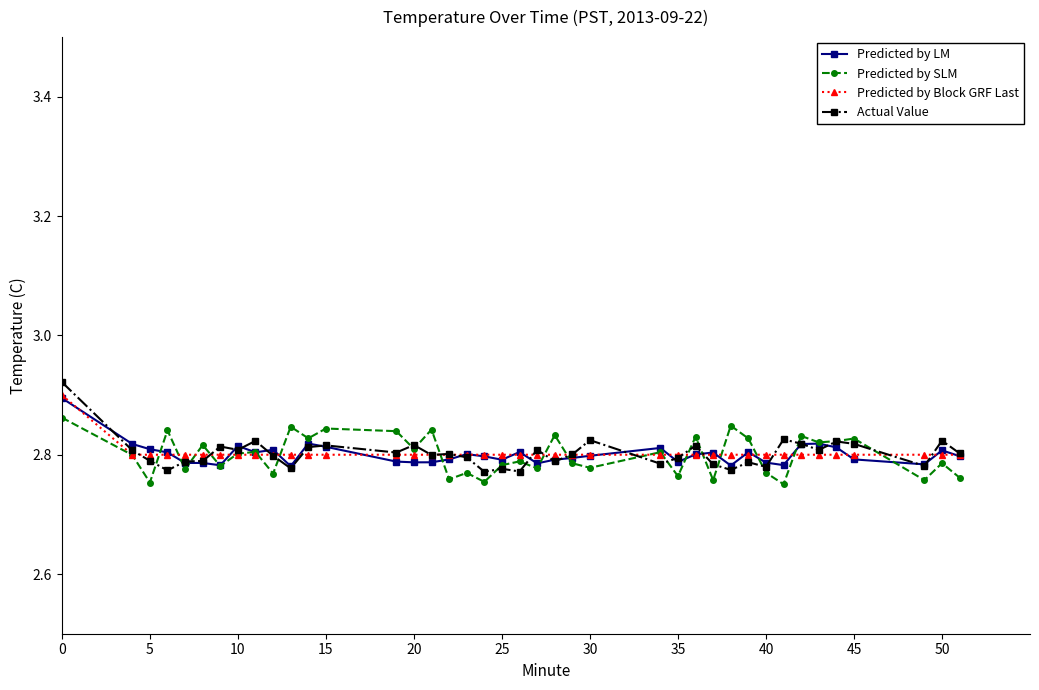

How many Predicted by Block GRF Last values are between 2 and 3?

40